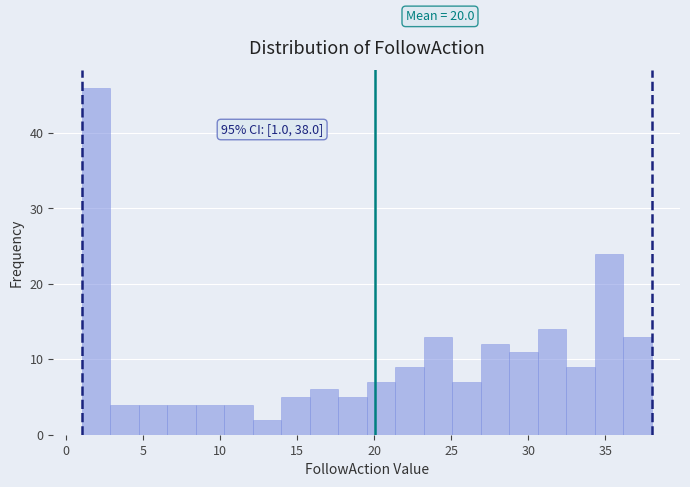

Around what value on the x-axis is the tallest bar? Give the approximate position of its centre, as read against the axis.

2.0